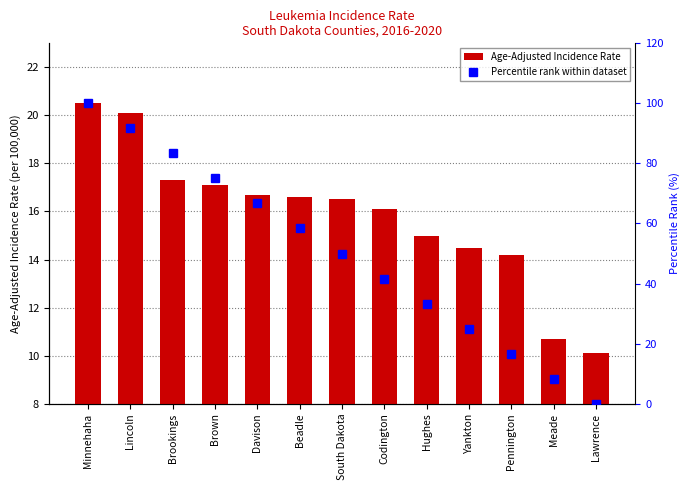

At which category is the sum across all series the highest?

Minnehaha